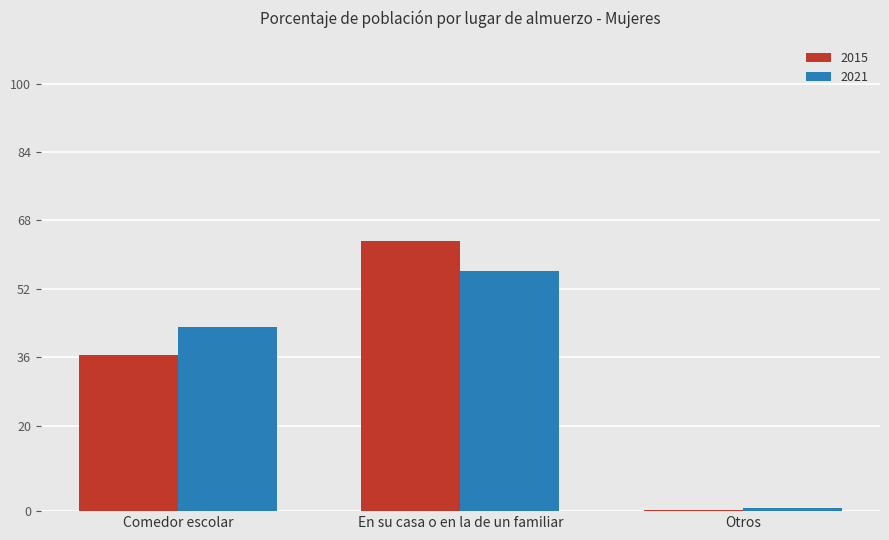

Which label corresponds to the largest value in the chart?

En su casa o en la de un familiar